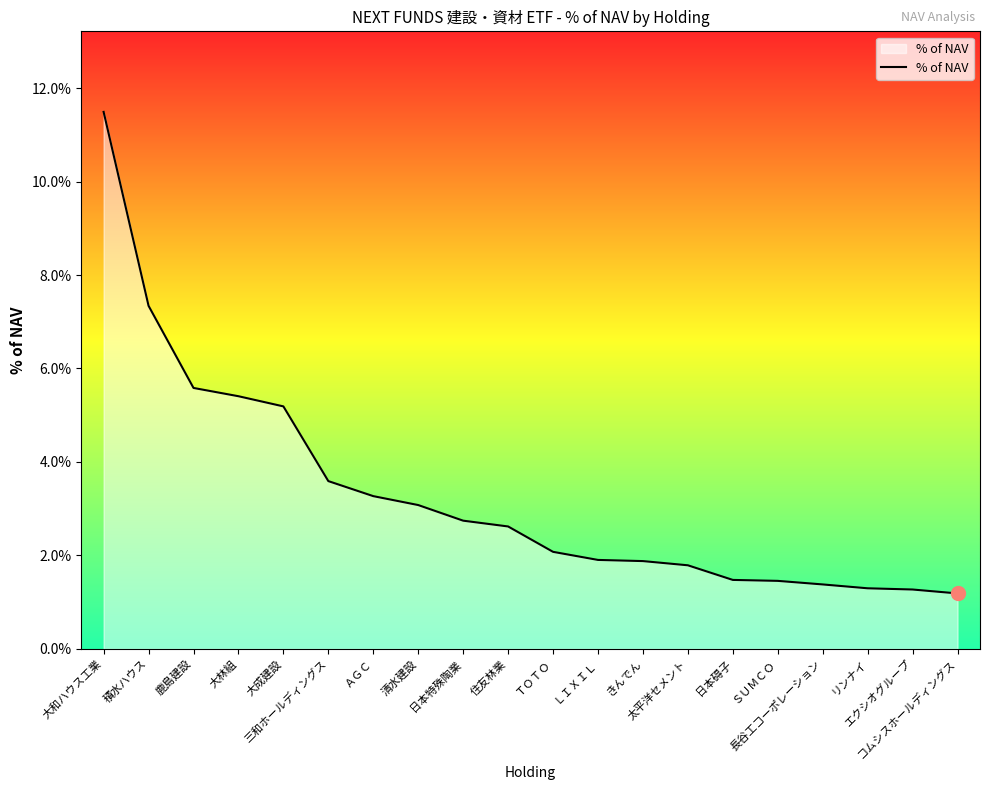

Reading left to right, extract all data points from this chart.

大和ハウス工業=0.1	積水ハウス=0.1	鹿島建設=0.1	大林組=0.1	大成建設=0.1	三和ホールディングス=0.0	ＡＧＣ=0.0	清水建設=0.0	日本特殊陶業=0.0	住友林業=0.0	ＴＯＴＯ=0.0	ＬＩＸＩＬ=0.0	きんでん=0.0	太平洋セメント=0.0	日本碍子=0.0	ＳＵＭＣＯ=0.0	長谷工コーポレーション=0.0	リンナイ=0.0	エクシオグループ=0.0	コムシスホールディングス=0.0